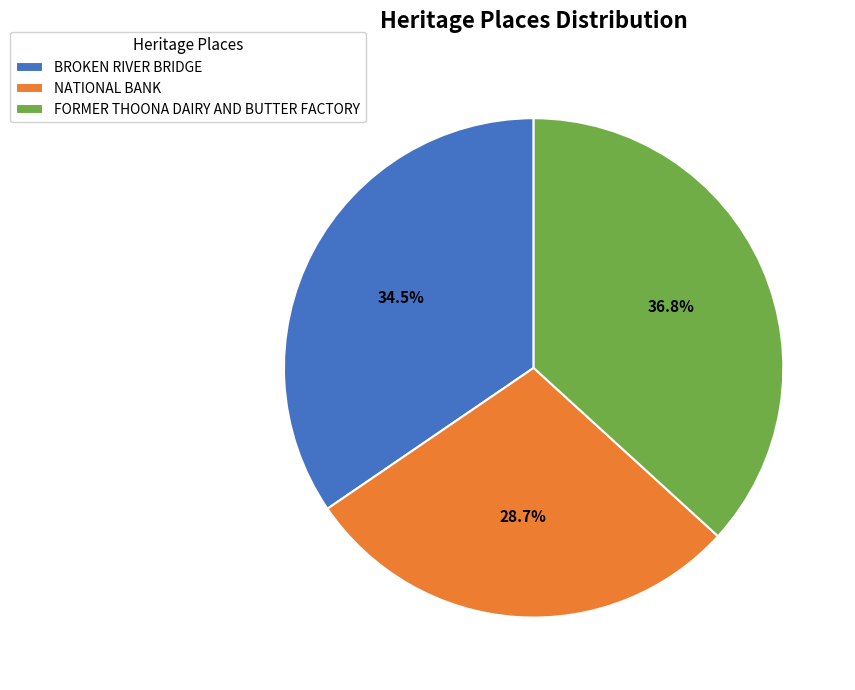

Count the number of slices in the pie.

3